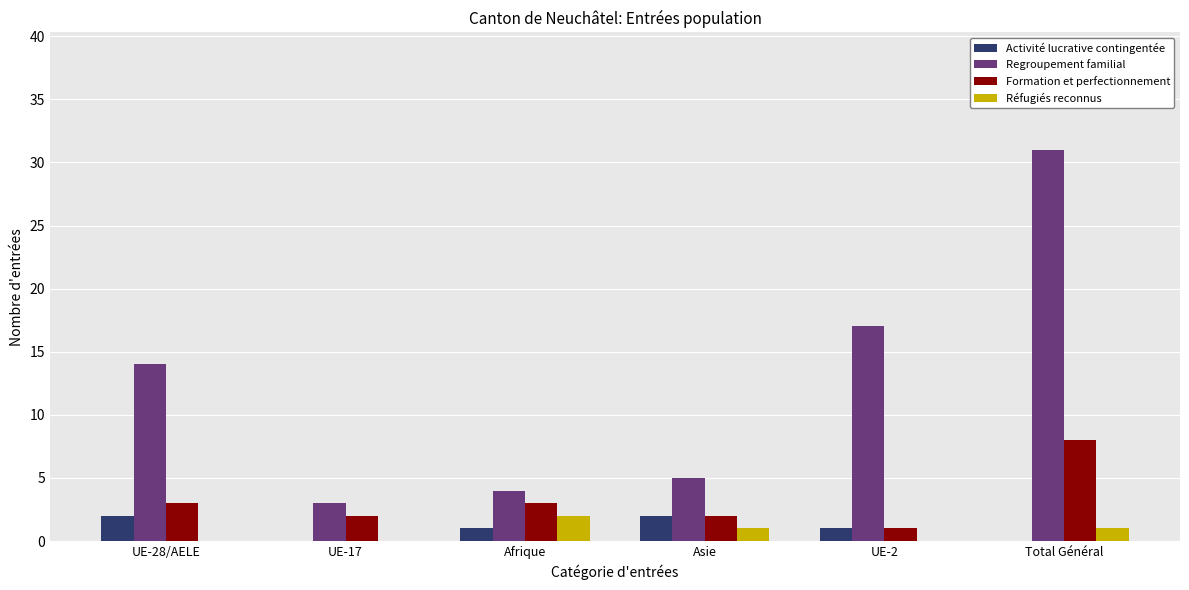

Reading left to right, what are all the values shown in this chart?

Activité lucrative contingentée: 2	0	1	2	1	0
Regroupement familial: 14	3	4	5	17	31
Formation et perfectionnement: 3	2	3	2	1	8
Réfugiés reconnus: 0	0	2	1	0	1